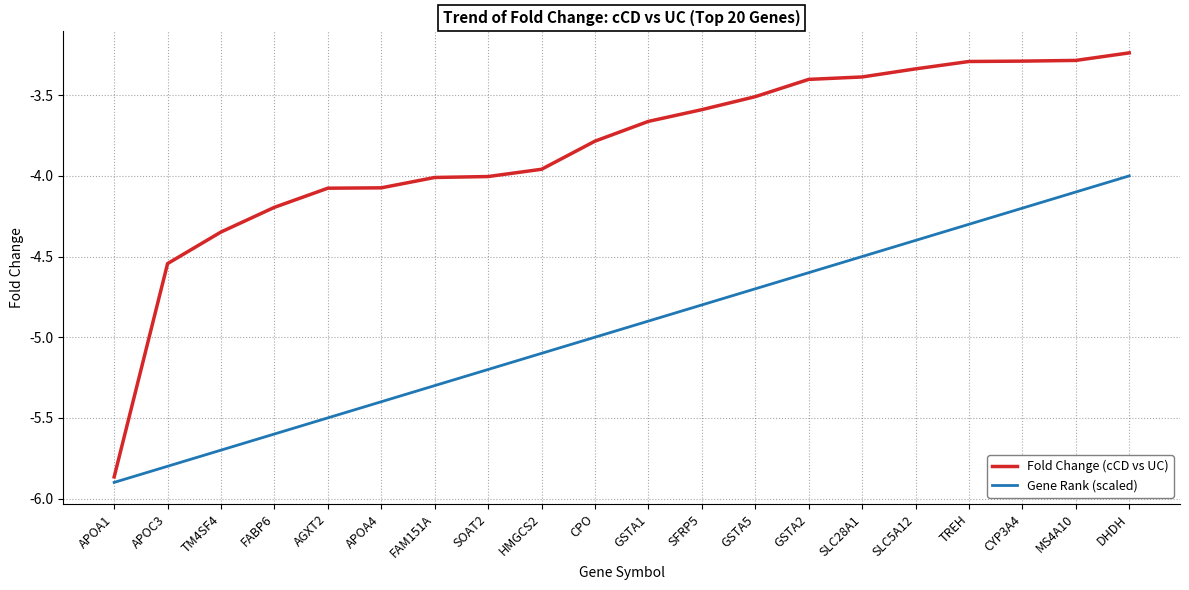

At which category is the sum across all series the highest?

DHDH